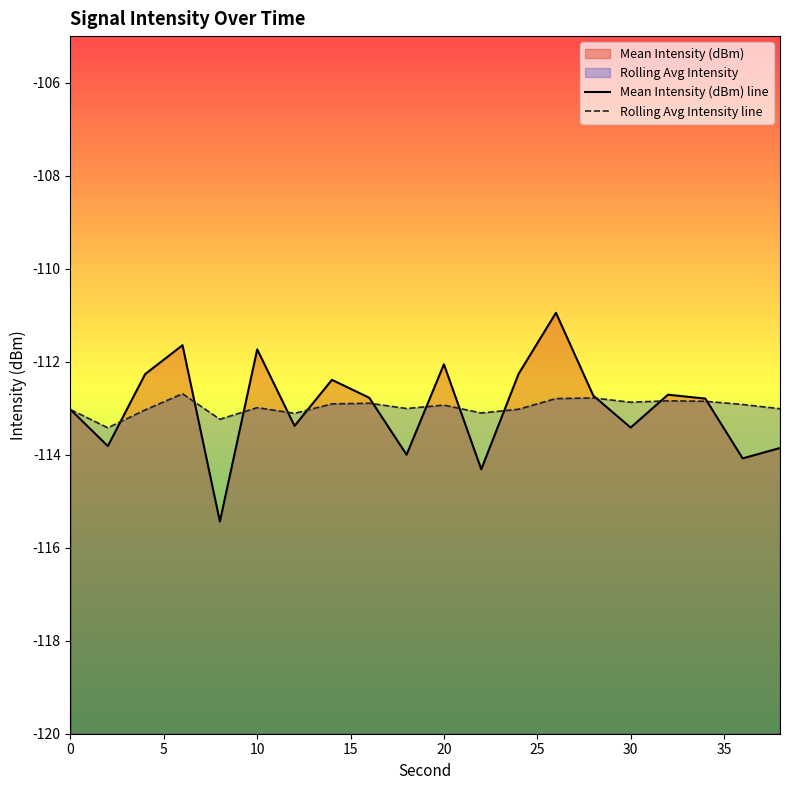

What is the highest value of the Mean Intensity (dBm) line series?

-110.9